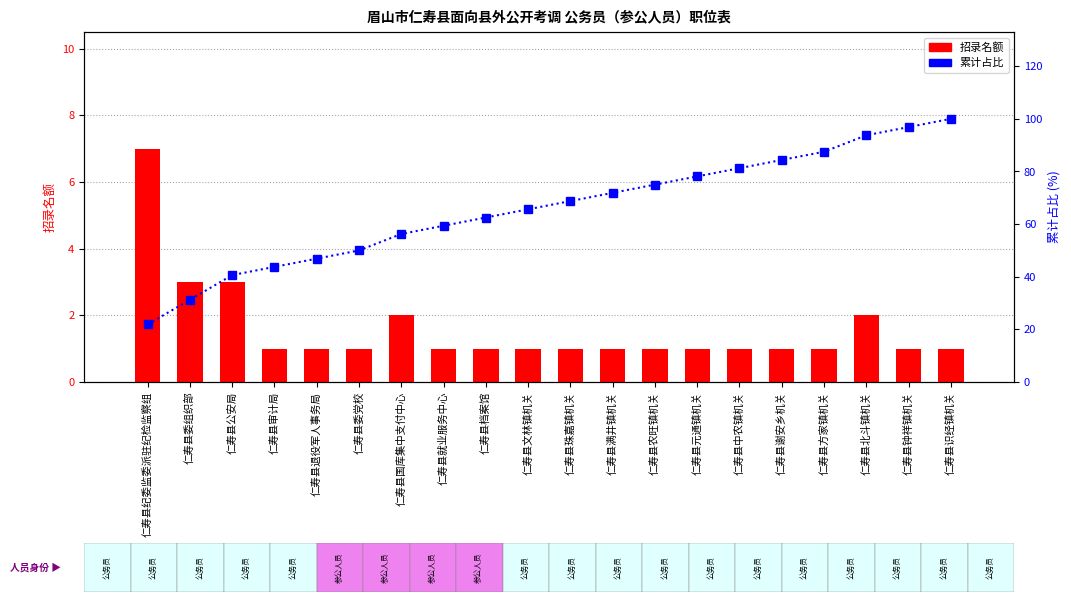

True or false: 招录名额 has a value of 11.3 at 仁寿县纪委监委派驻纪检监察组.

False